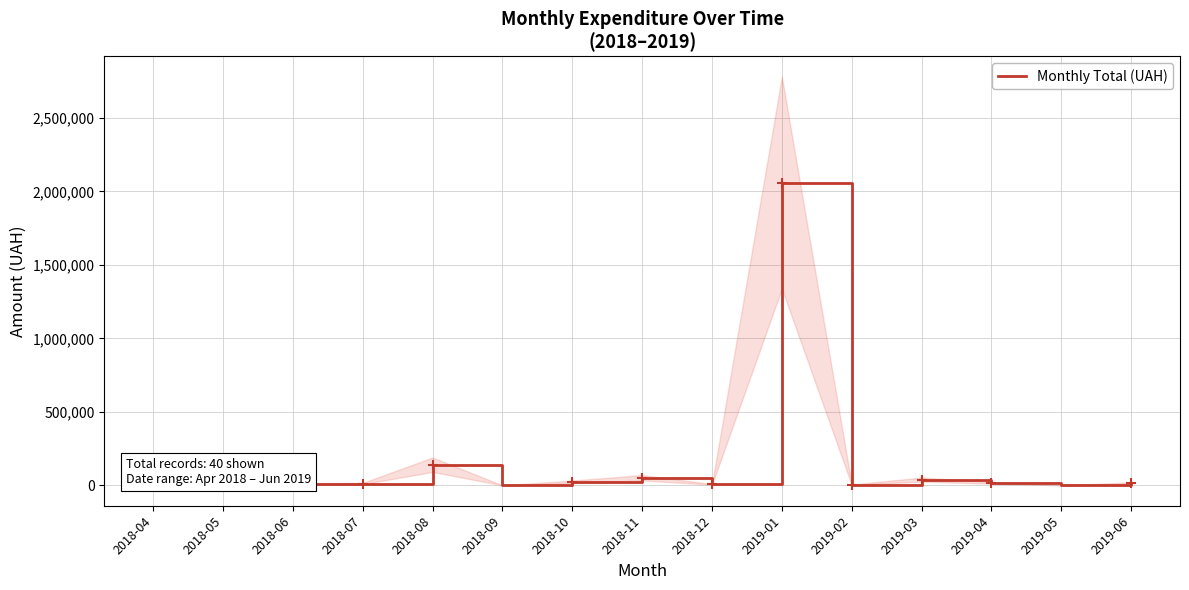

Where is the data nearest to the value 1029605?

2018-08